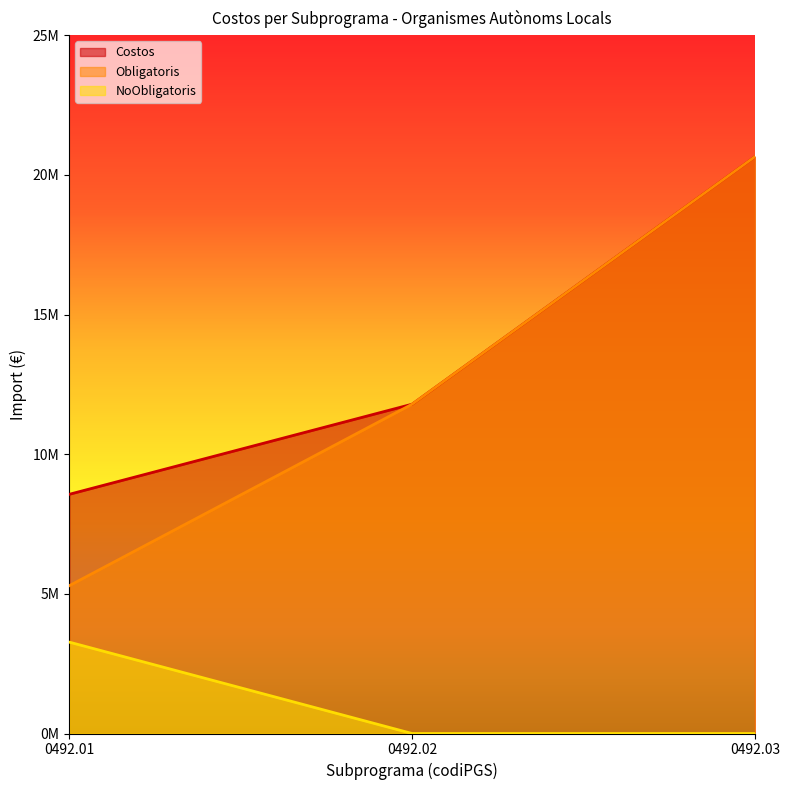

Which series has the largest range (max minus min)?

Obligatoris